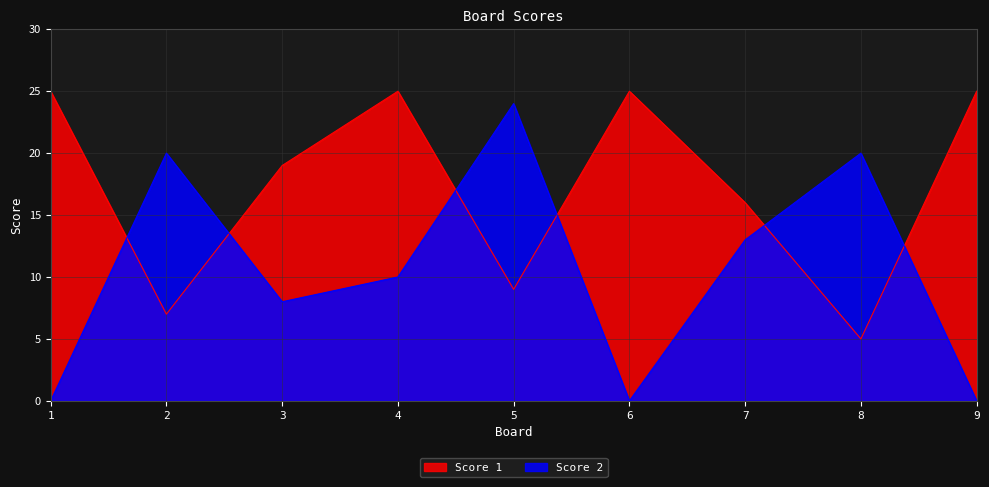

True or false: Score 2 has a value of -12 at 9.

False